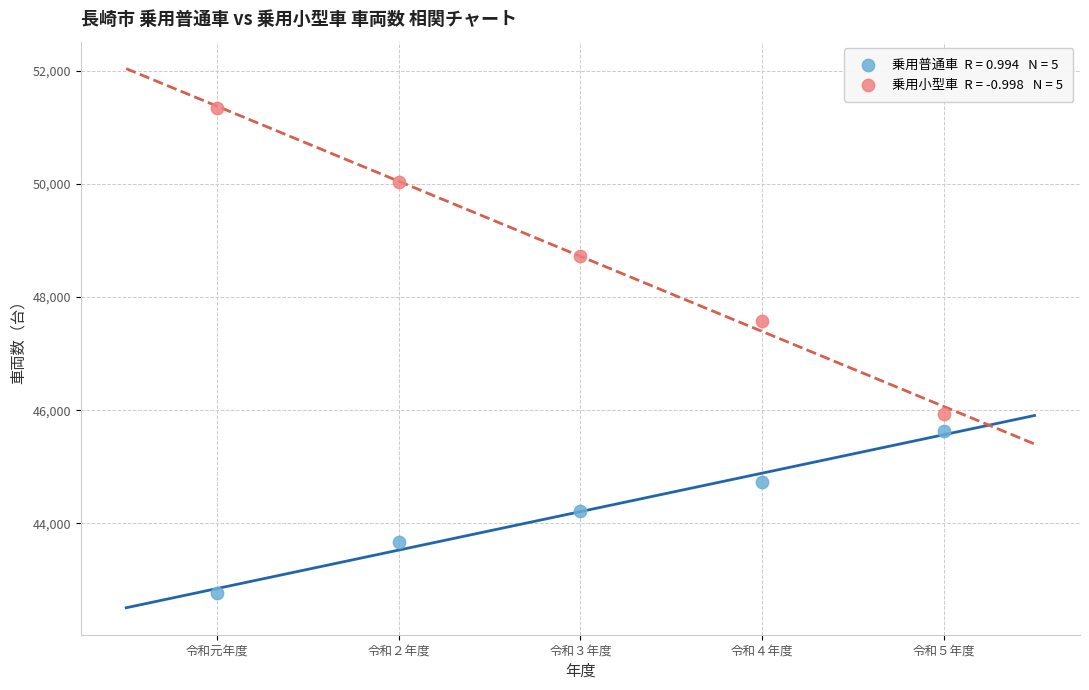

Across all series, what Y value is closest to 47054?

47580